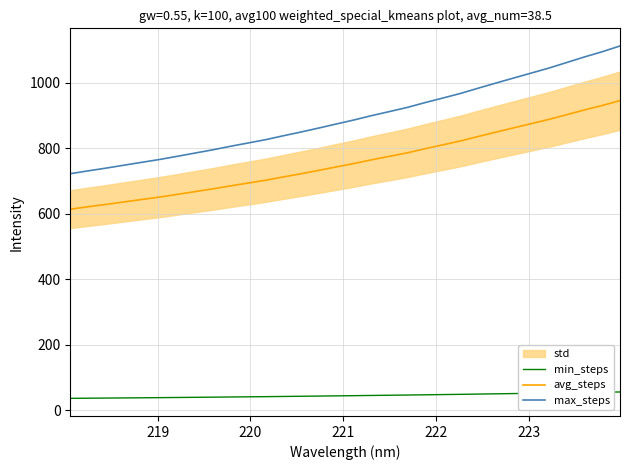

What is the greatest value displayed?

1112.2